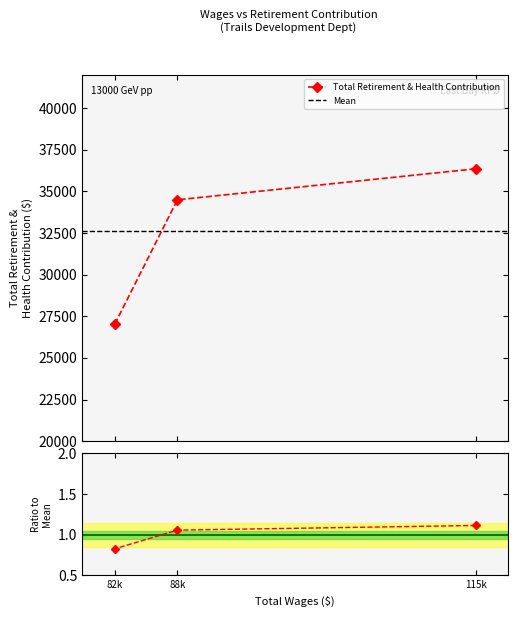

What is the value of the Total Retirement & Health Contribution point at the 1st from the left?

27043